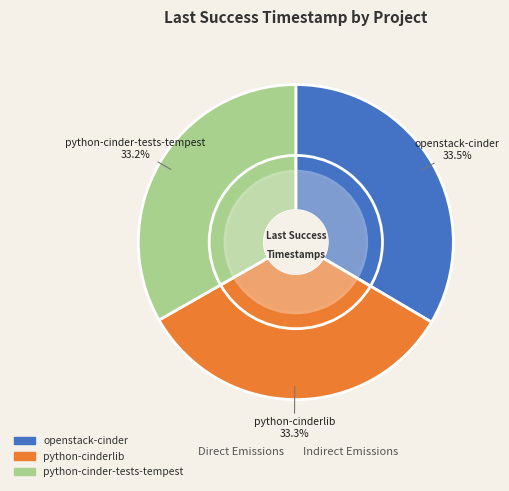

Count the number of slices in the pie.

3